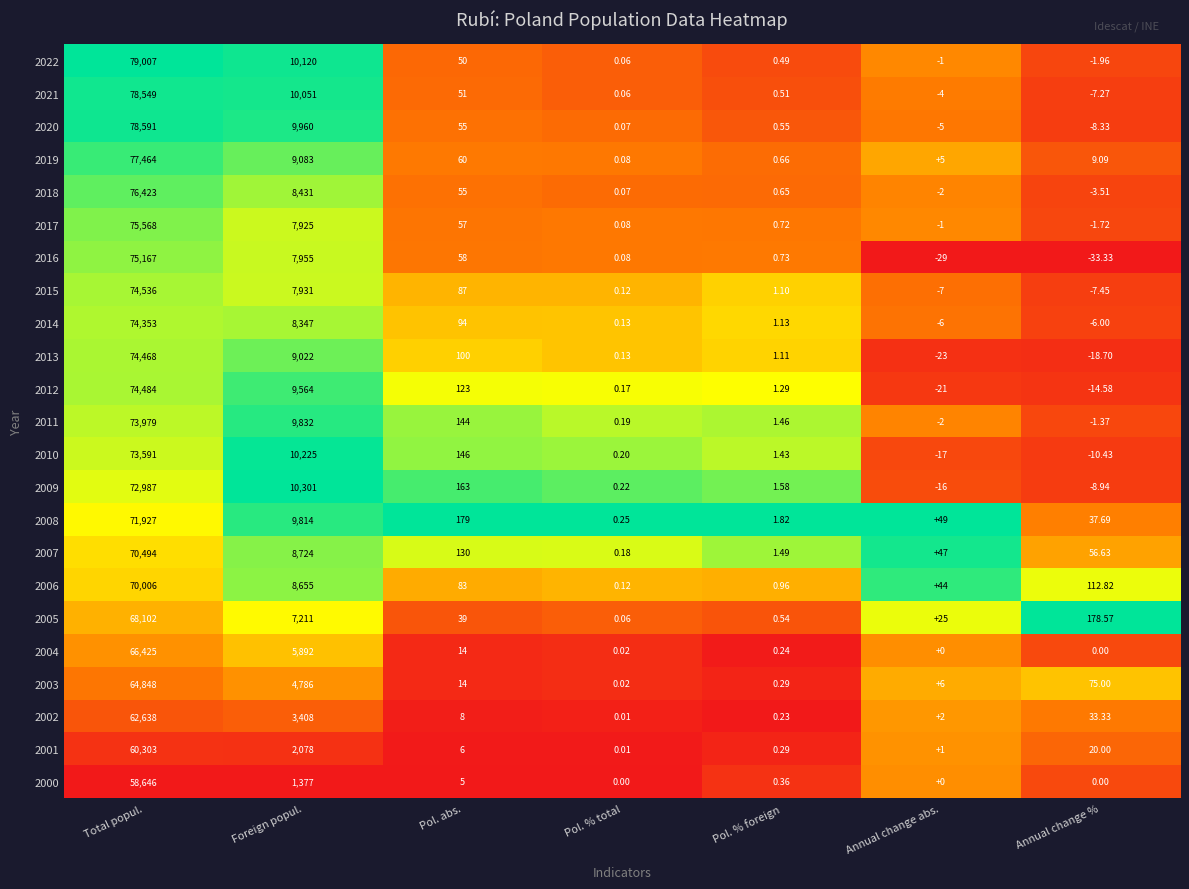

Count the number of data series in this chart.

23